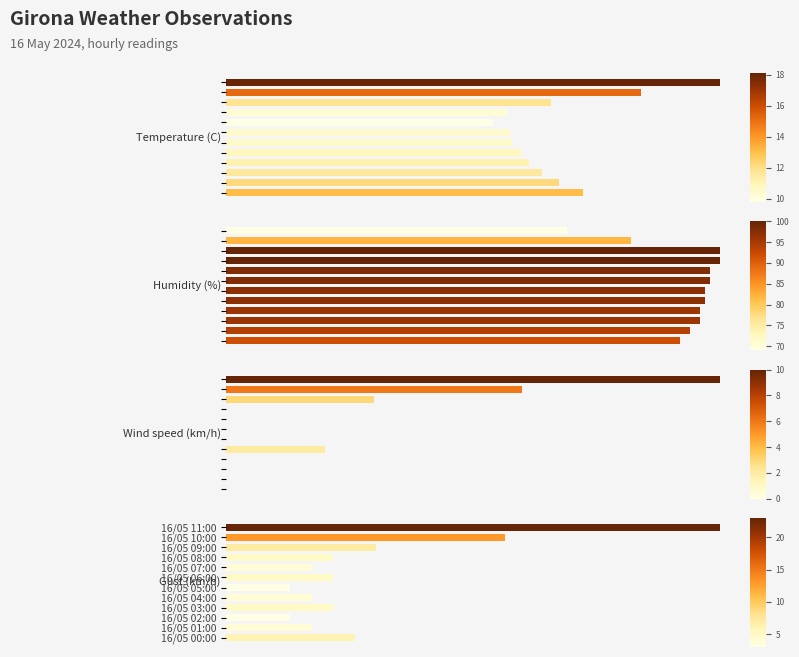

How many groups of bars are there?

12